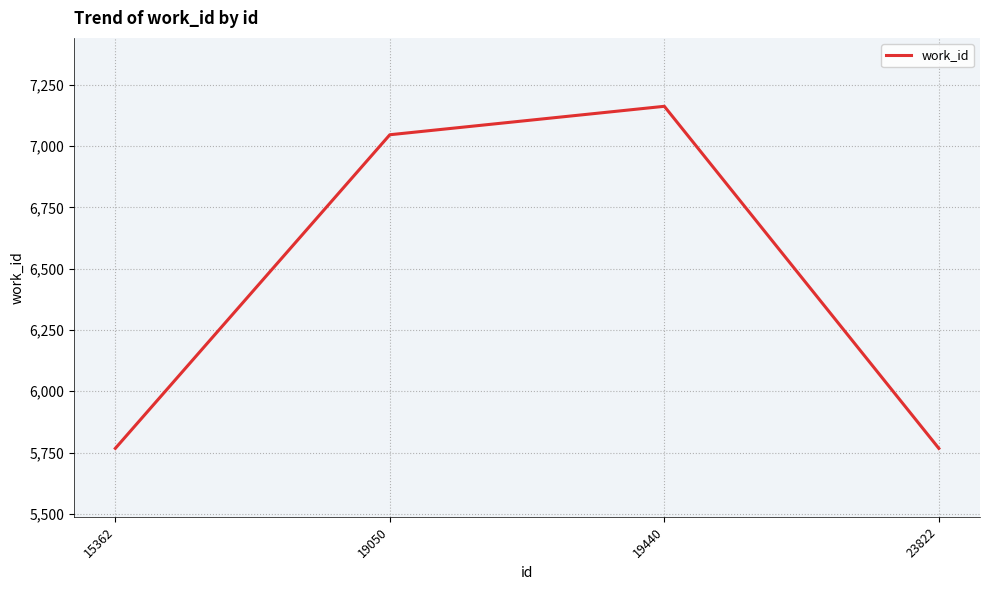

Where is the first local maximum?

19440